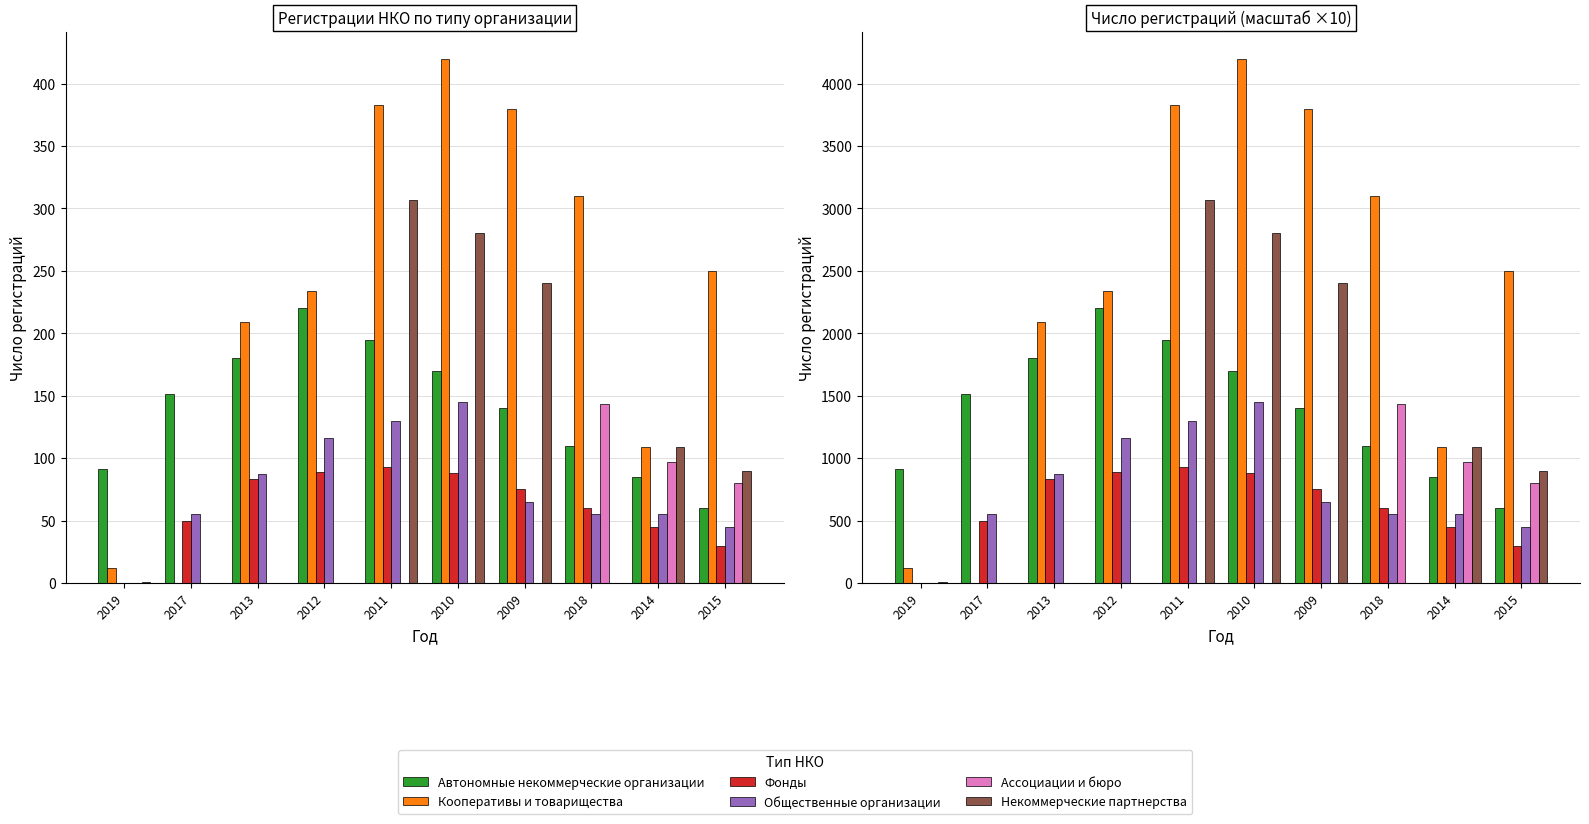

At which category is the sum across all series the highest?

2011